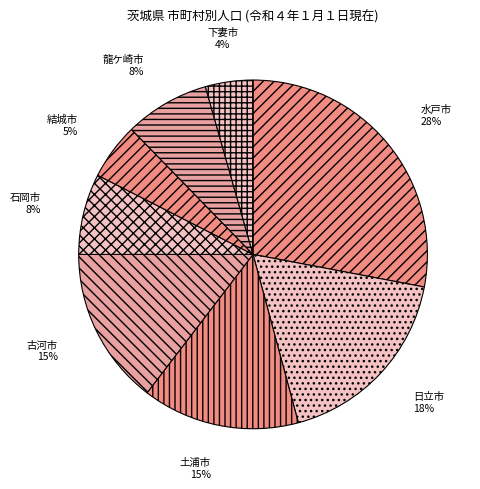

Which has a higher value, 日立市 or 龍ケ崎市?

日立市